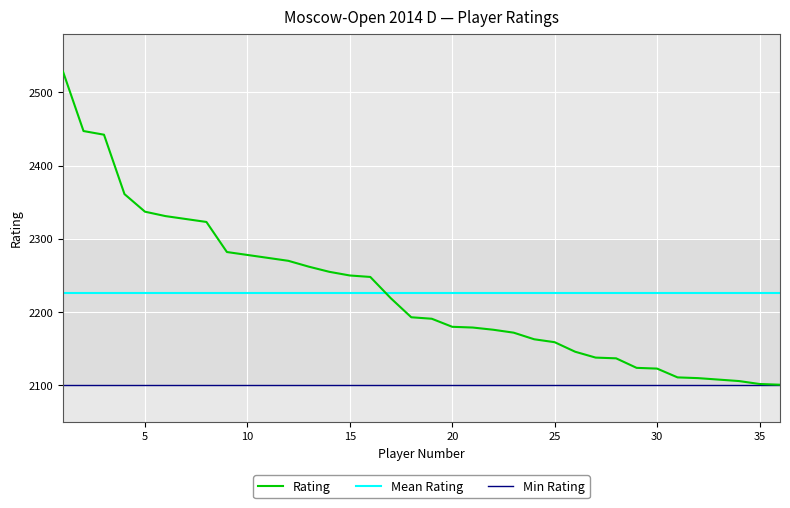

How many values are below 2193?

18